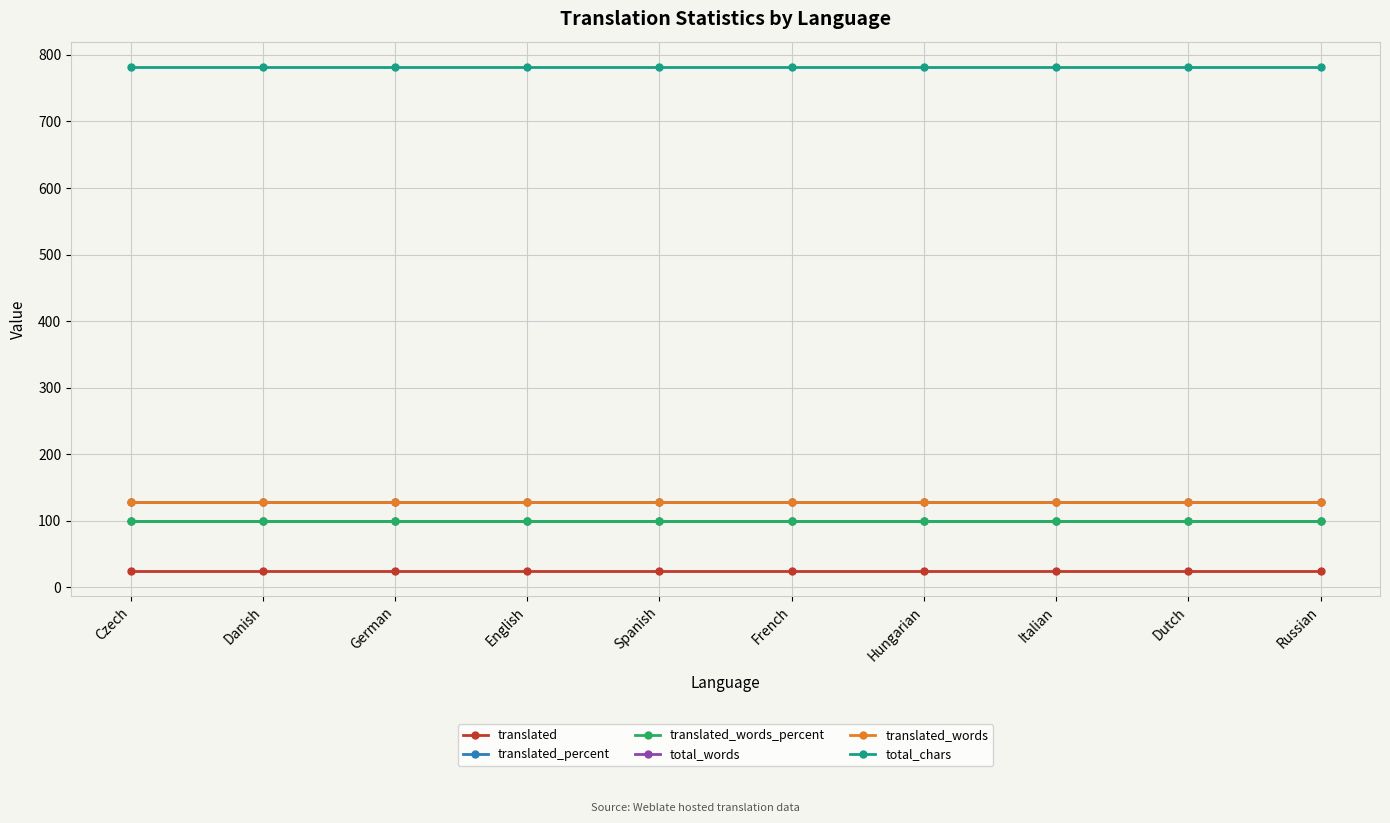

What is the value of the translated_words point at the 3rd from the left?

129